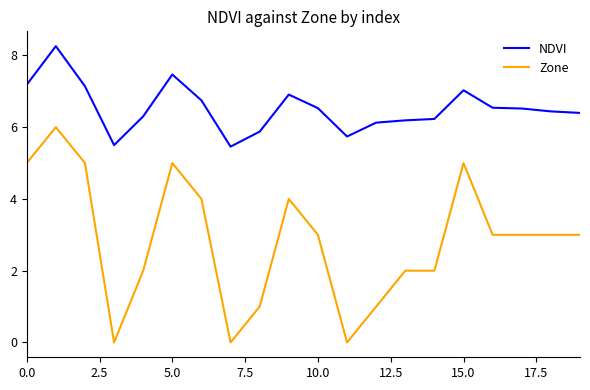

Does the chart have visible grid lines?

No